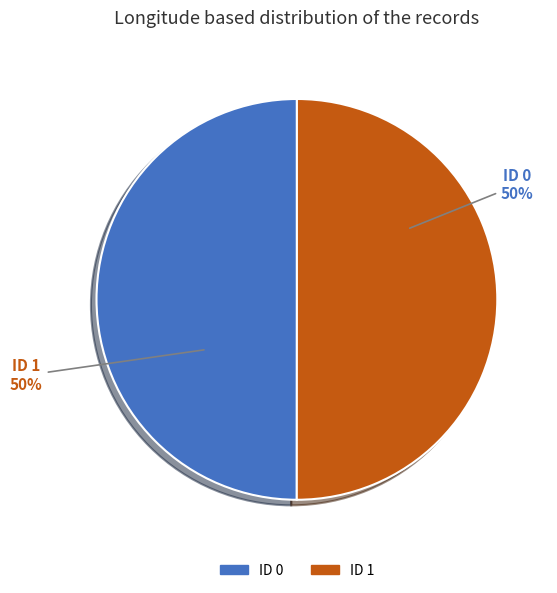

True or false: ID 1 accounts for 50% of the total.

True